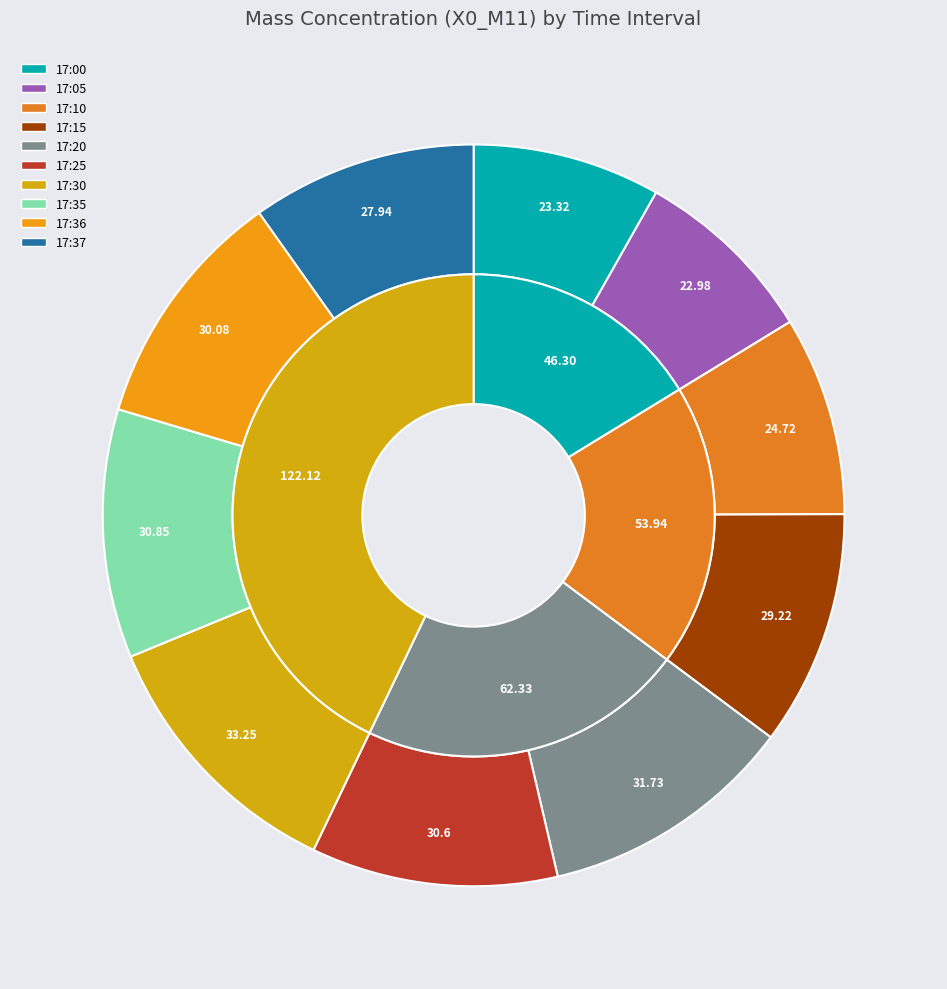

To the nearest percent, what is the difference between the 17:10 and 17:30 slice percentages?

3%